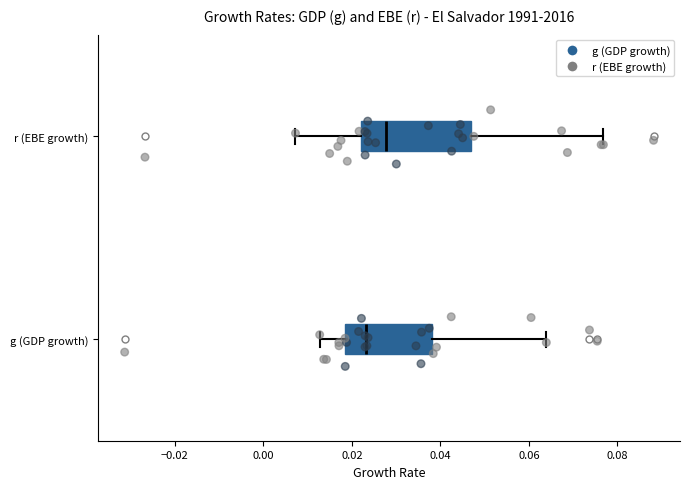

Reading bottom to top, transcribe this box plot: for each box, give where its median line is, the range the box spans, and where its two whiskers end, as read against the x-axis. The values are not printed on the chart, so give them approximately, as read against the axis.

g (GDP growth): median 0.024, box 0.018 to 0.038, whiskers 0.012 to 0.064
r (EBE growth): median 0.028, box 0.022 to 0.046, whiskers 0.008 to 0.076